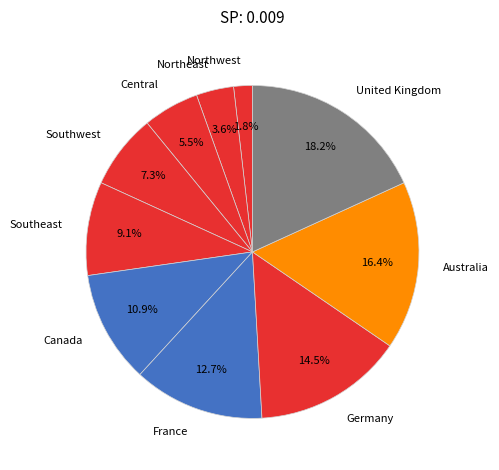

To the nearest percent, what is the difference between the Northwest and Northeast slice percentages?

2%